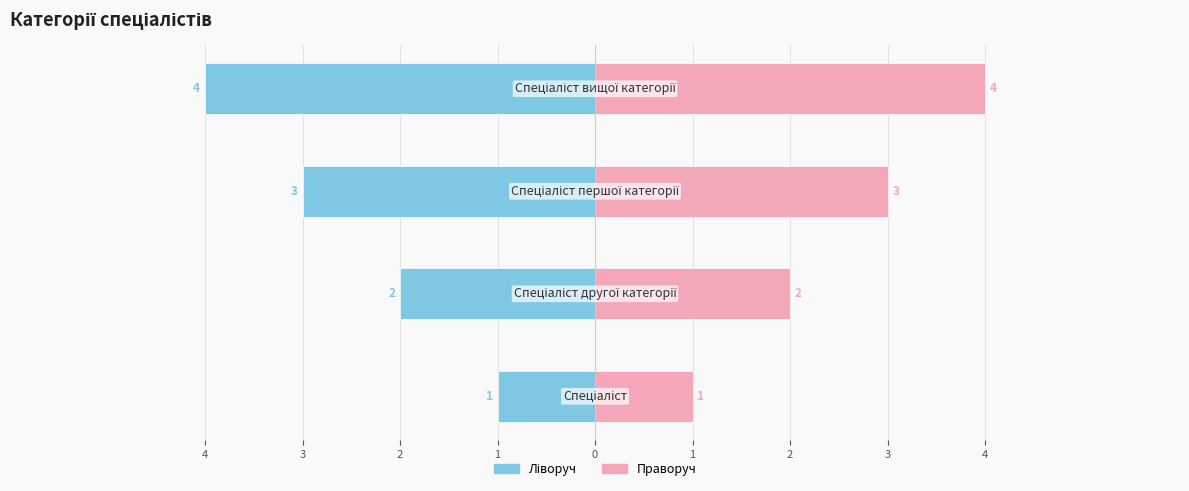

Which has a higher value, 3 or 4?

4